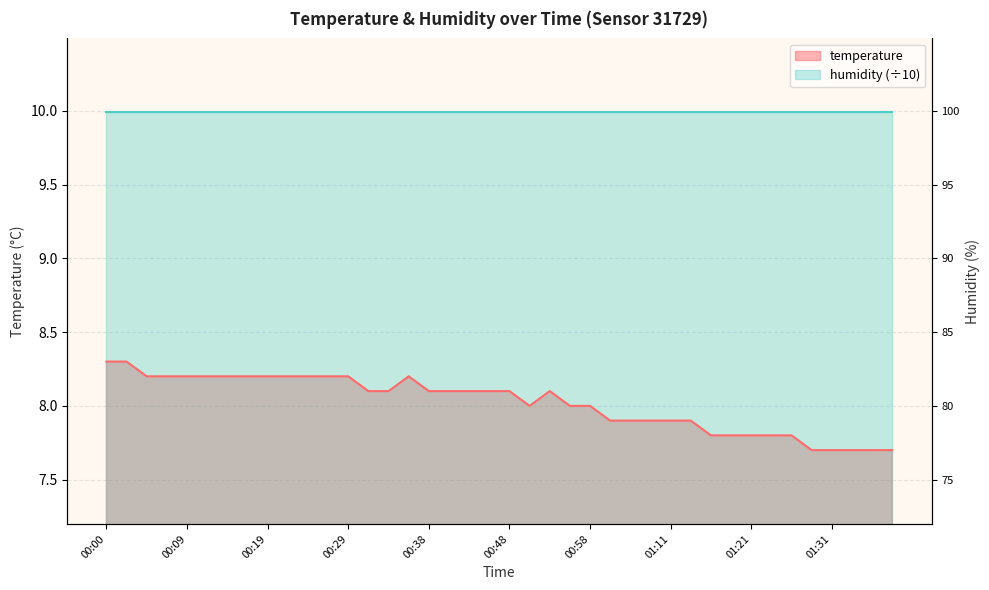

What is the difference between the maximum and minimum values?

0.6